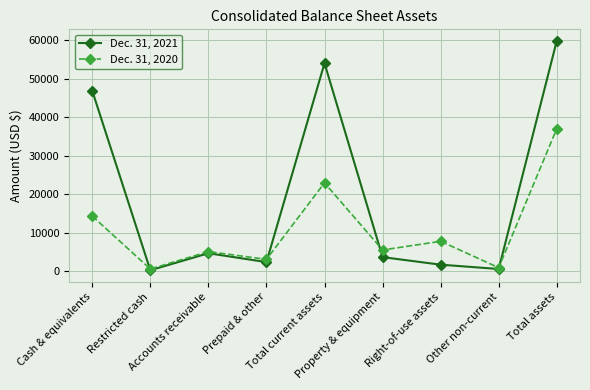

What is the difference between the highest and lowest values at Property & equipment?

1855